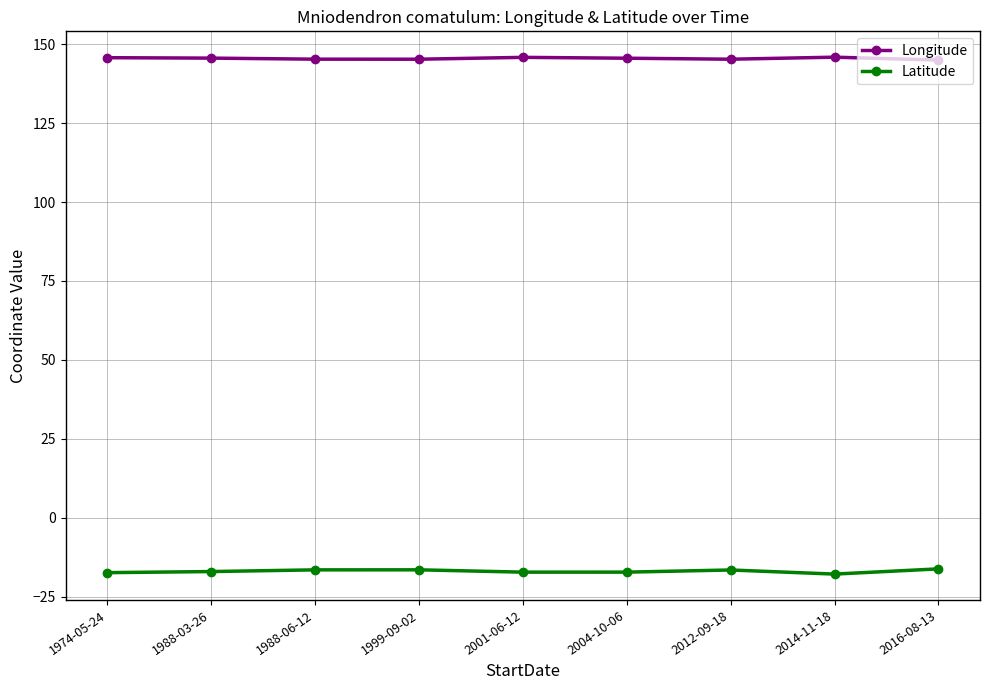

What is the sum of all Latitude values?

-152.7